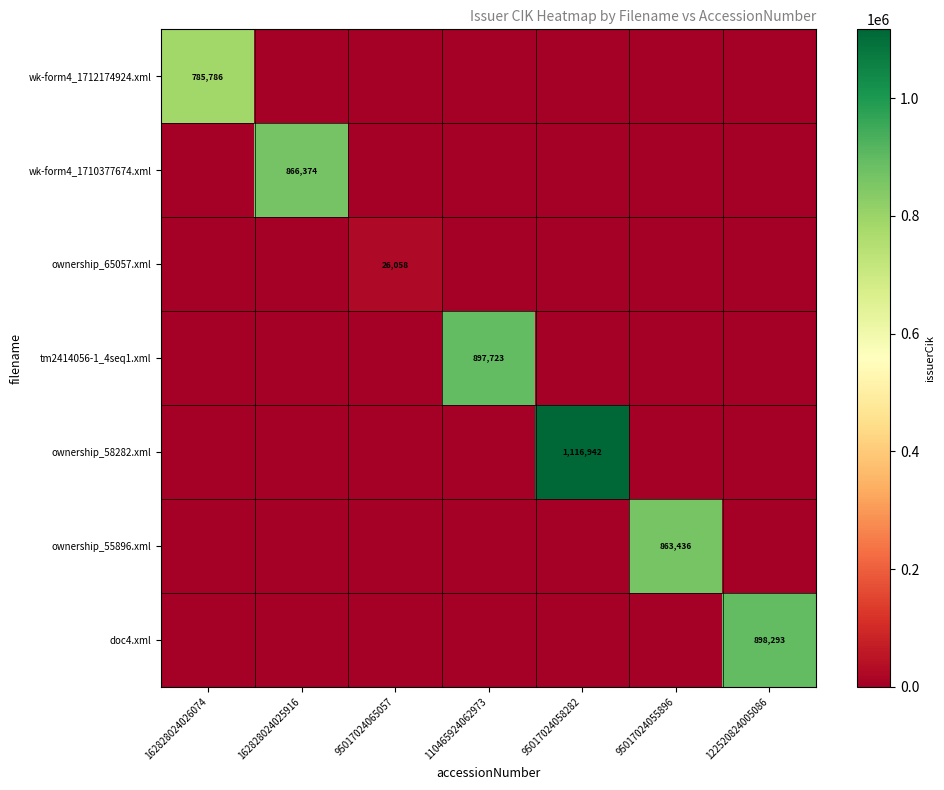

The wk-form4_1710377674.xml series shows 387274 at 162828024025916. True or false?

False